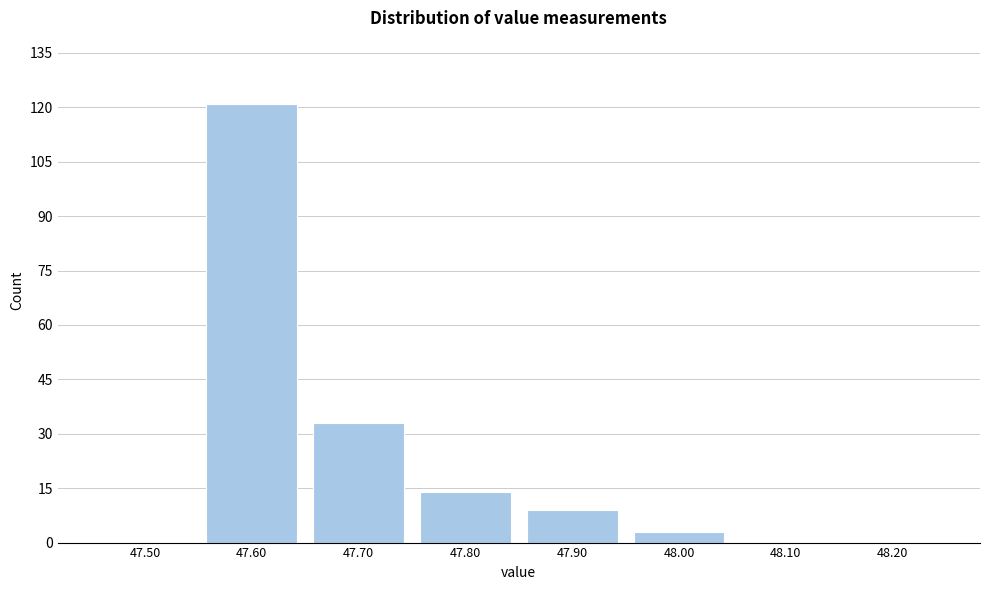

Reading right to left, transcribe all the data shown in this chart.

48.20=0	48.10=0	48.00=3	47.90=9	47.80=14	47.70=33	47.60=121	47.50=0